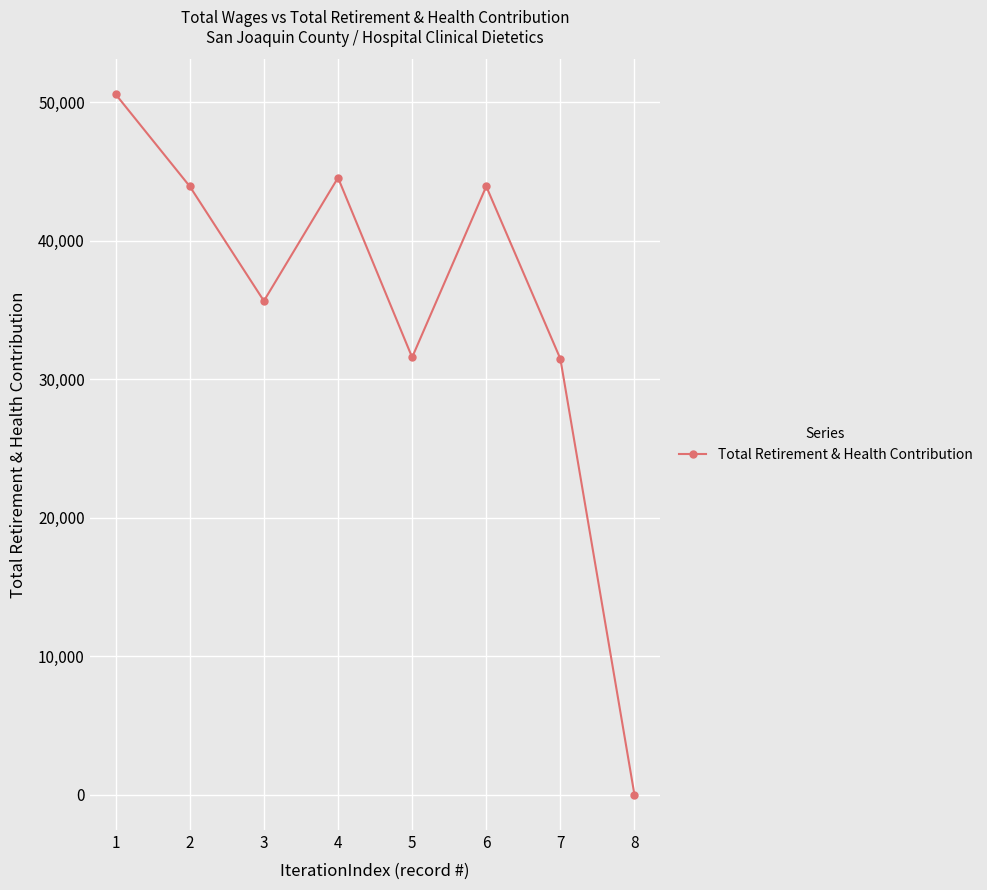

Count the number of data series in this chart.

1